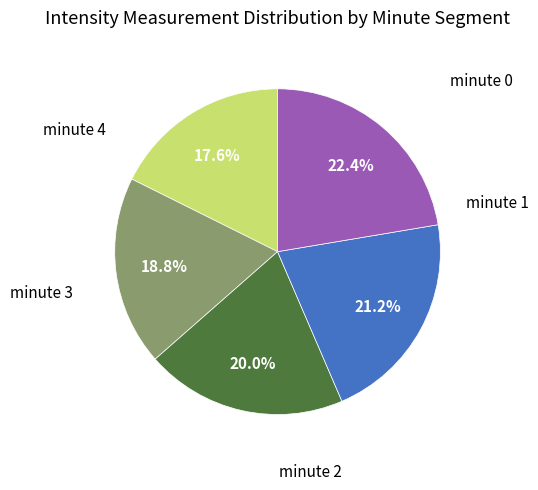

Does any single category account for the majority?

No